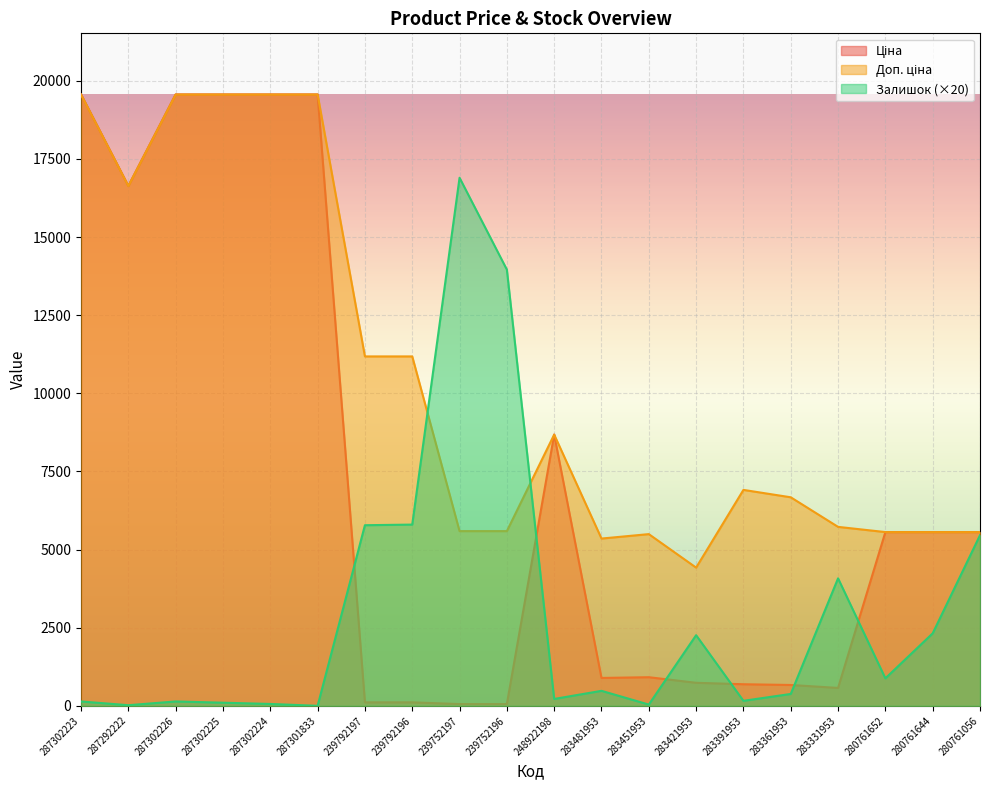

Which series has the largest total across all categories?

Доп. ціна